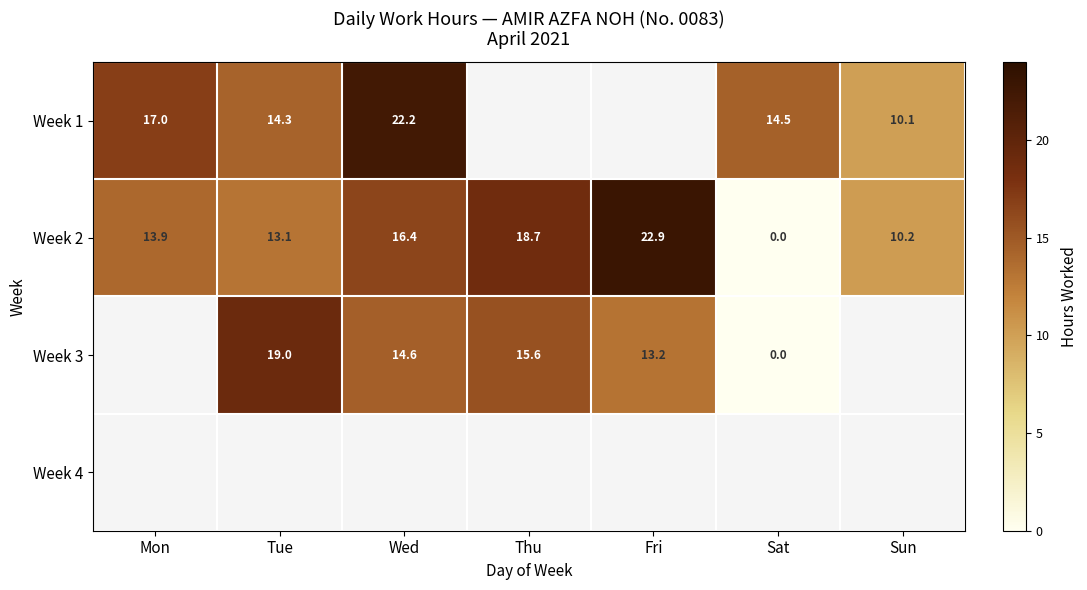

Which category has the lowest value in the Week 2 series?

Sat